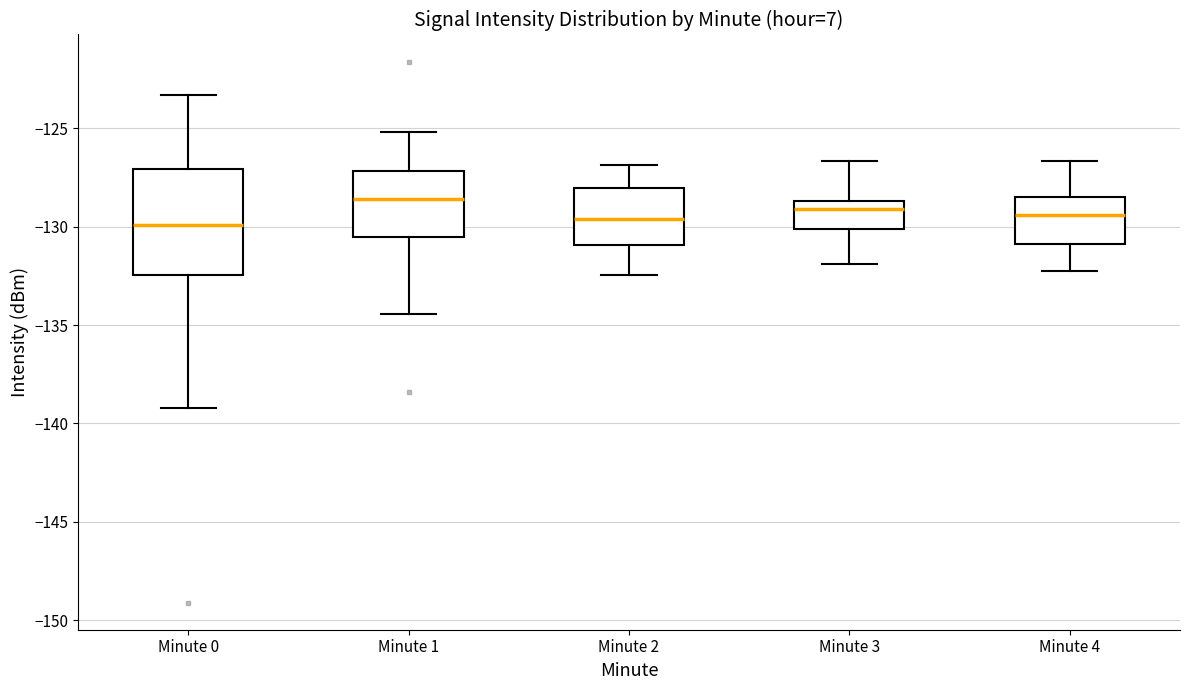

Which box is the tallest, from its lower edge to its upper edge?

Minute 0